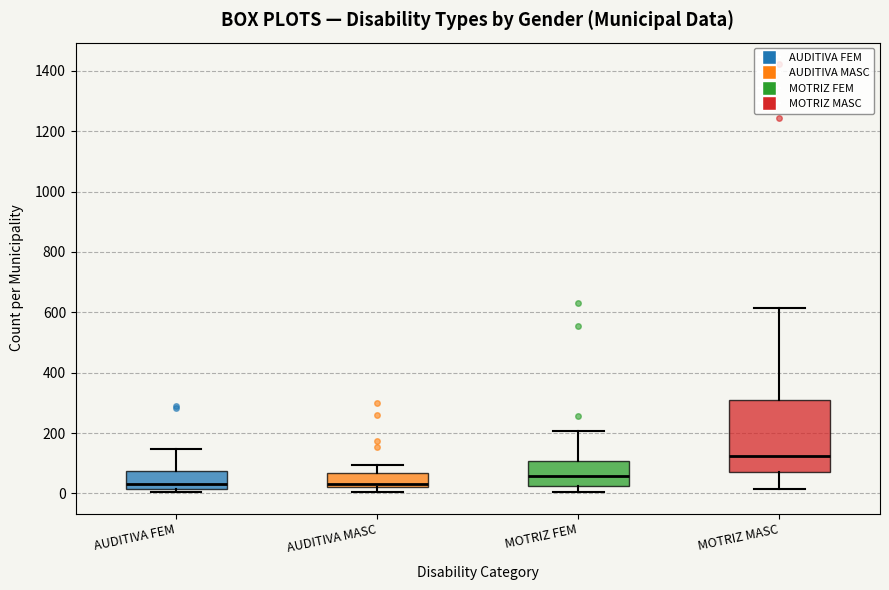

Reading left to right, transcribe this box plot: for each box, give where its median line is, the range the box spans, and where its two whiskers end, as read against the y-axis. The values are not printed on the chart, so give them approximately, as read against the axis.

AUDITIVA FEM: median 40, box 20 to 80, whiskers 0 to 140
AUDITIVA MASC: median 40, box 20 to 60, whiskers 0 to 100
MOTRIZ FEM: median 60, box 20 to 100, whiskers 0 to 200
MOTRIZ MASC: median 120, box 60 to 300, whiskers 20 to 620